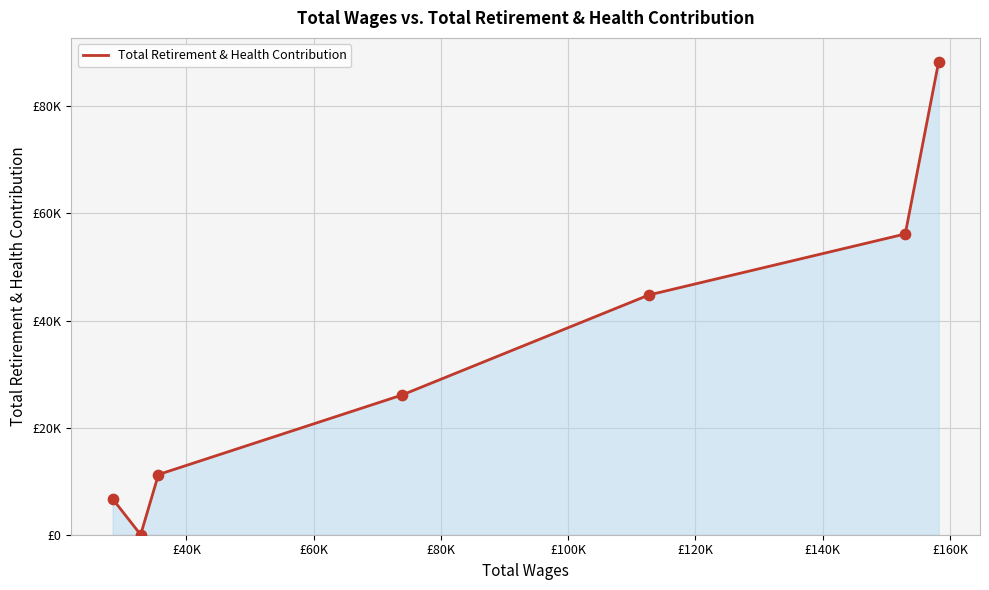

Is this an area chart (filled region under the line)?

Yes